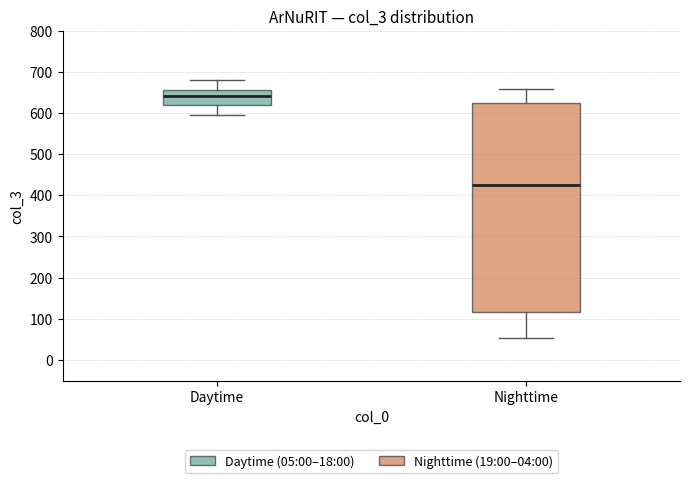

Which box is the tallest, from its lower edge to its upper edge?

Nighttime